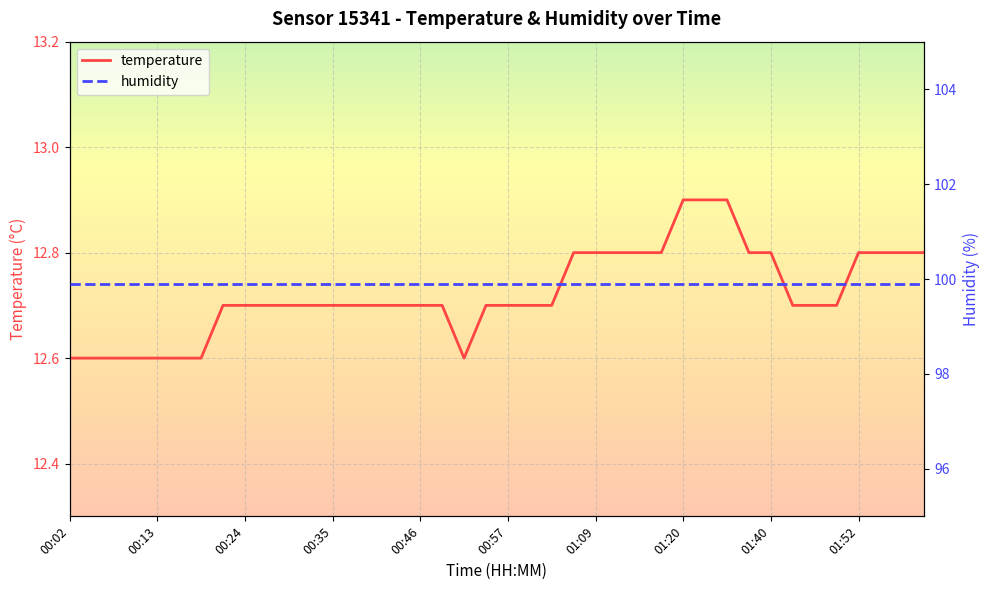

Rank the categories by value from lowest to highest.

00:02, 00:05, 00:08, 00:10, 00:13, 00:16, 00:19, 00:52, 00:21, 00:24, 00:27, 00:30, 00:32, 00:35, 00:38, 00:41, 00:43, 00:46, 00:49, 00:55, 00:57, 01:00, 01:03, 01:43, 01:46, 01:49, 01:06, 01:09, 01:11, 01:14, 01:17, 01:36, 01:40, 01:52, 01:55, 01:57, 02:00, 01:20, 01:23, 01:33